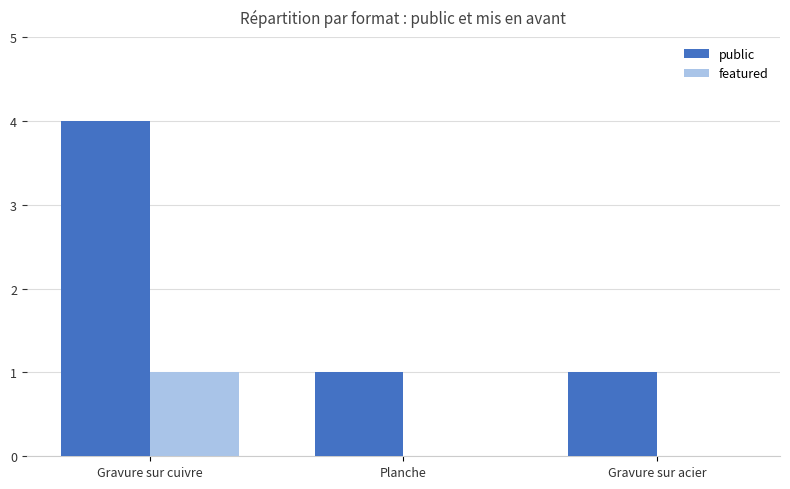

At which category is the sum across all series the highest?

Gravure sur cuivre